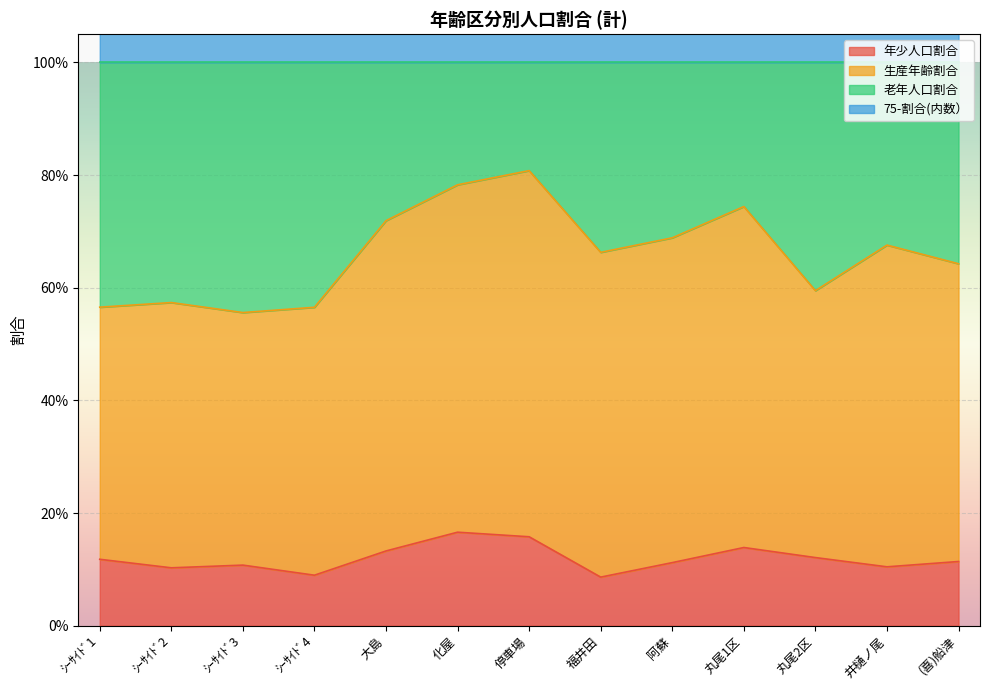

At which category does 75-割合(内数） reach its first local valley?

ｼｰｻｲﾄﾞ4